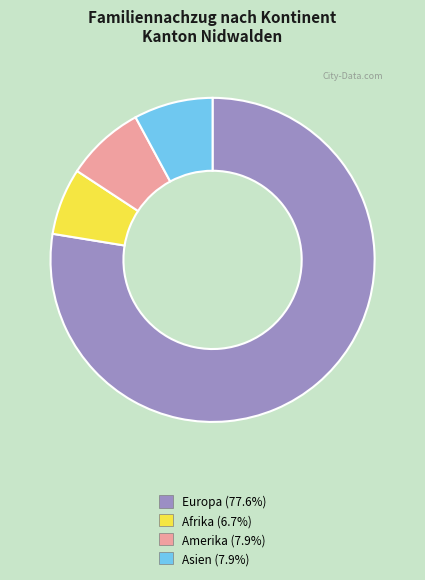

How many slices are in this pie chart?

4